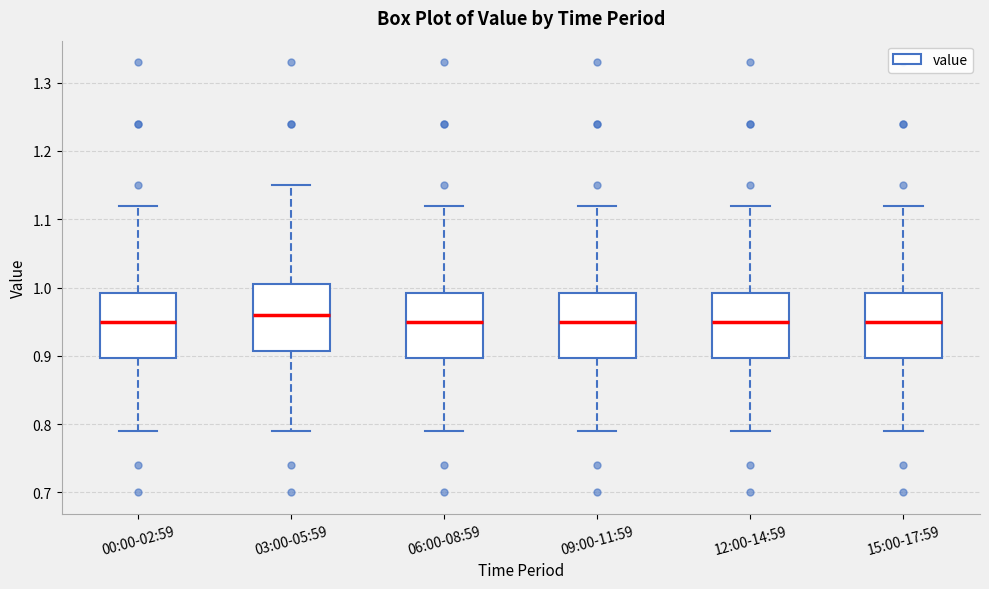

Reading left to right, transcribe this box plot: for each box, give where its median line is, the range the box spans, and where its two whiskers end, as read against the y-axis. The values are not printed on the chart, so give them approximately, as read against the axis.

00:00-02:59: median 0.95, box 0.90 to 0.99, whiskers 0.79 to 1.12
03:00-05:59: median 0.96, box 0.91 to 1.01, whiskers 0.79 to 1.15
06:00-08:59: median 0.95, box 0.90 to 0.99, whiskers 0.79 to 1.12
09:00-11:59: median 0.95, box 0.90 to 0.99, whiskers 0.79 to 1.12
12:00-14:59: median 0.95, box 0.90 to 0.99, whiskers 0.79 to 1.12
15:00-17:59: median 0.95, box 0.90 to 0.99, whiskers 0.79 to 1.12